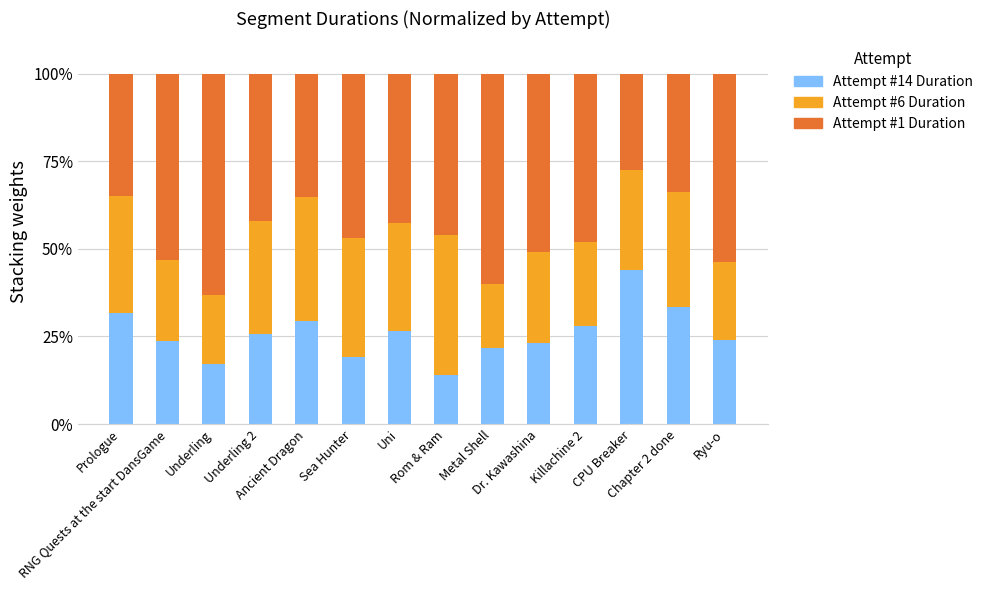

Does the chart contain stacked bars?

Yes